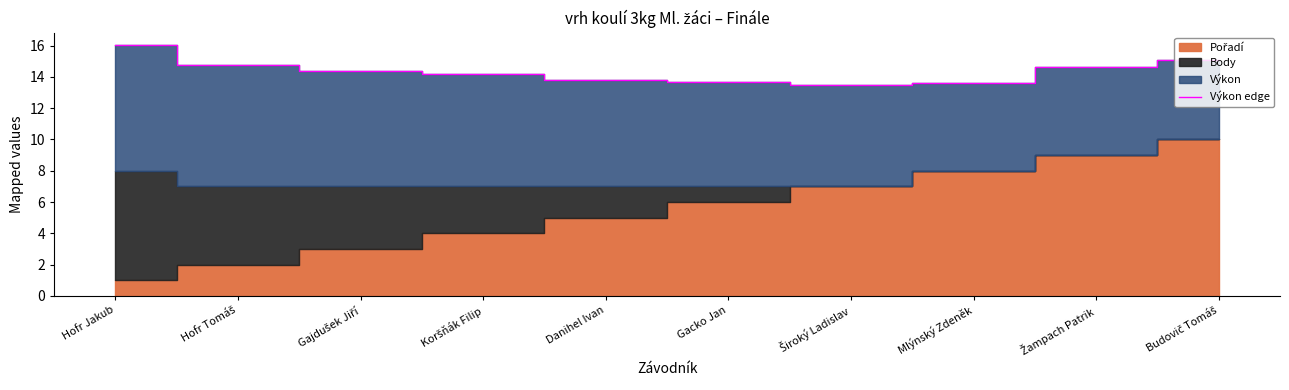

What is the average value?

14.4